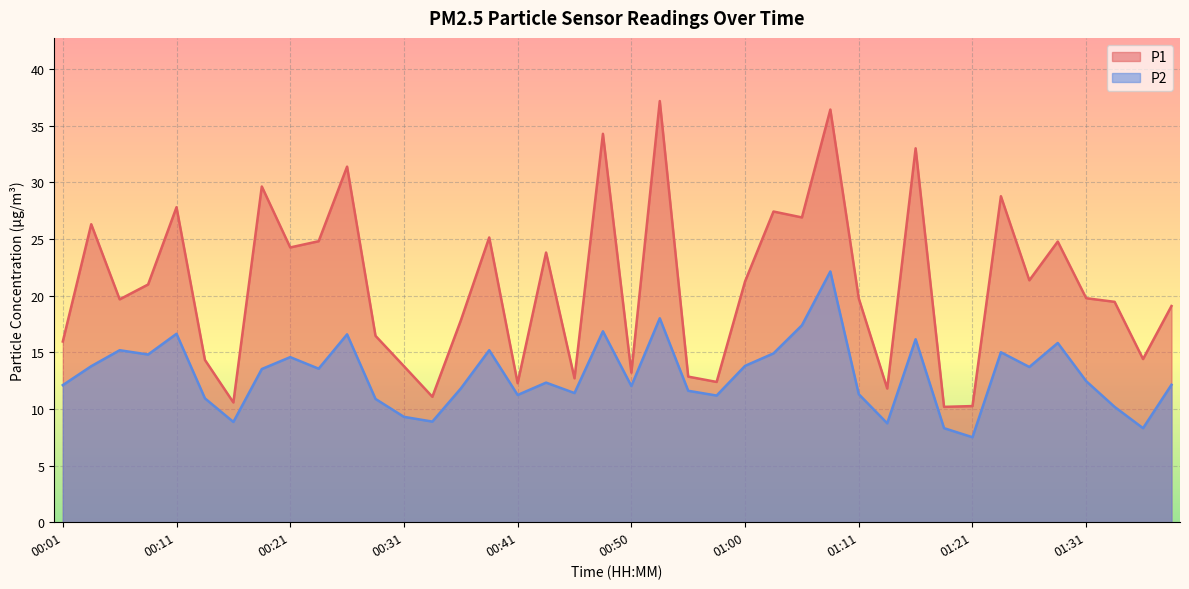

At 00:09, list the series in order from largest to smallest.

P1, P2